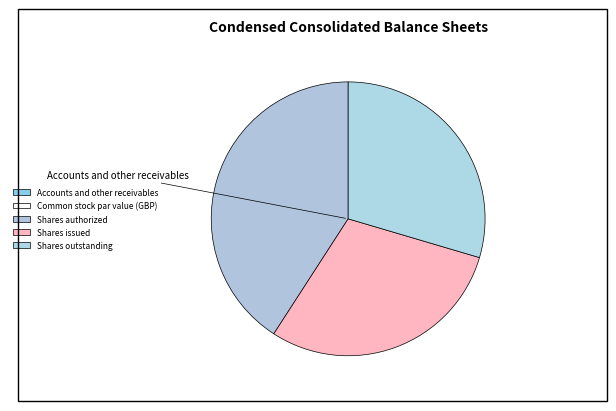

Rank the categories by value from lowest to highest.

Accounts and other receivables, Common stock par value (GBP), Shares issued, Shares outstanding, Shares authorized